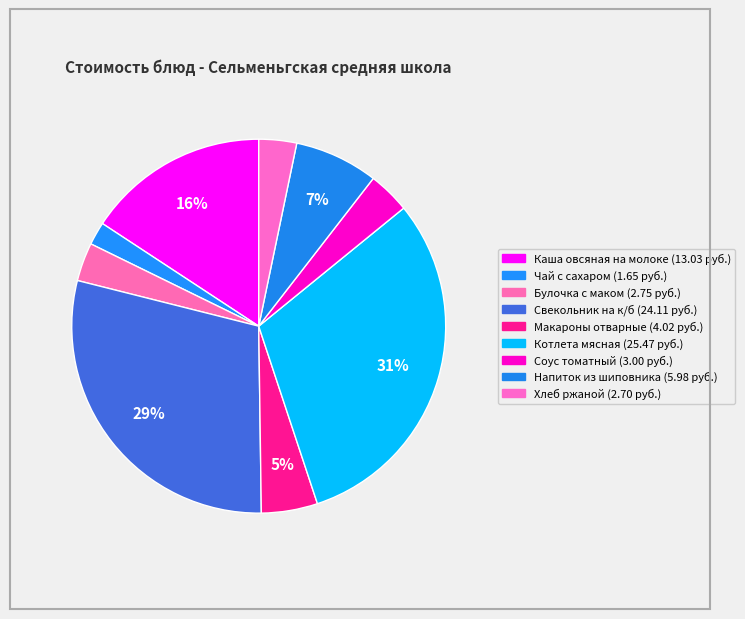

Rank the categories by value from lowest to highest.

Чай с сахаром, Хлеб ржаной, Булочка с маком, Соус томатный, Макароны отварные, Напиток из шиповника, Каша овсяная на молоке, Свекольник на к/б, Котлета мясная